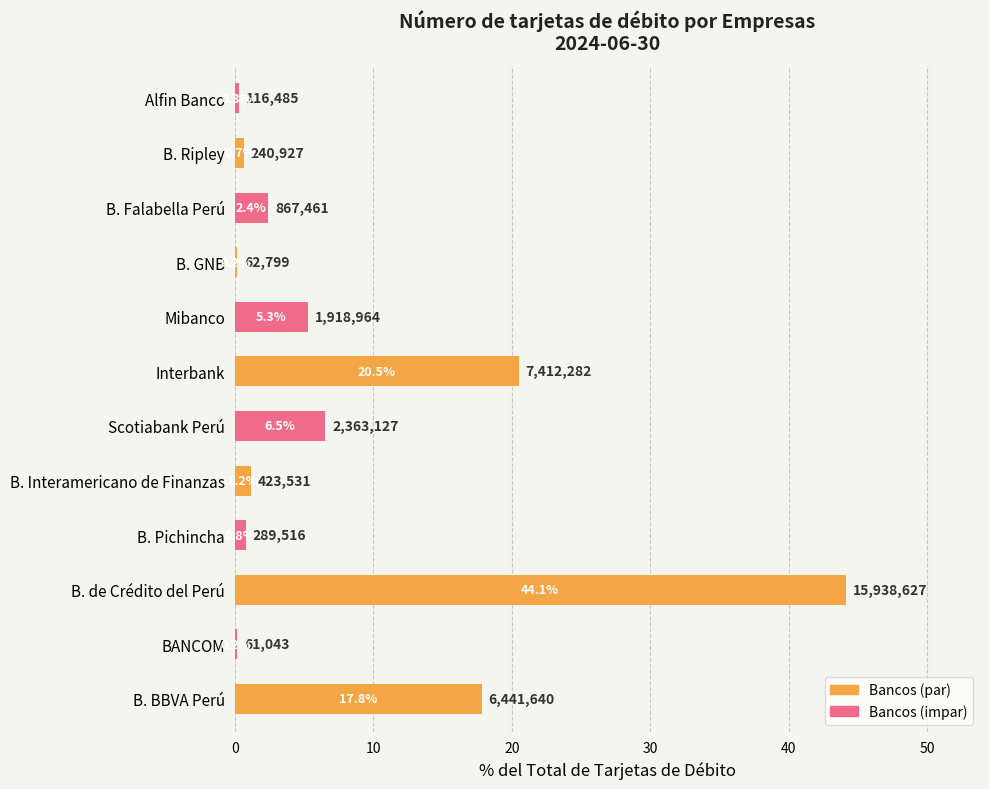

Which category has the highest value across all series?

B. de Crédito del Perú